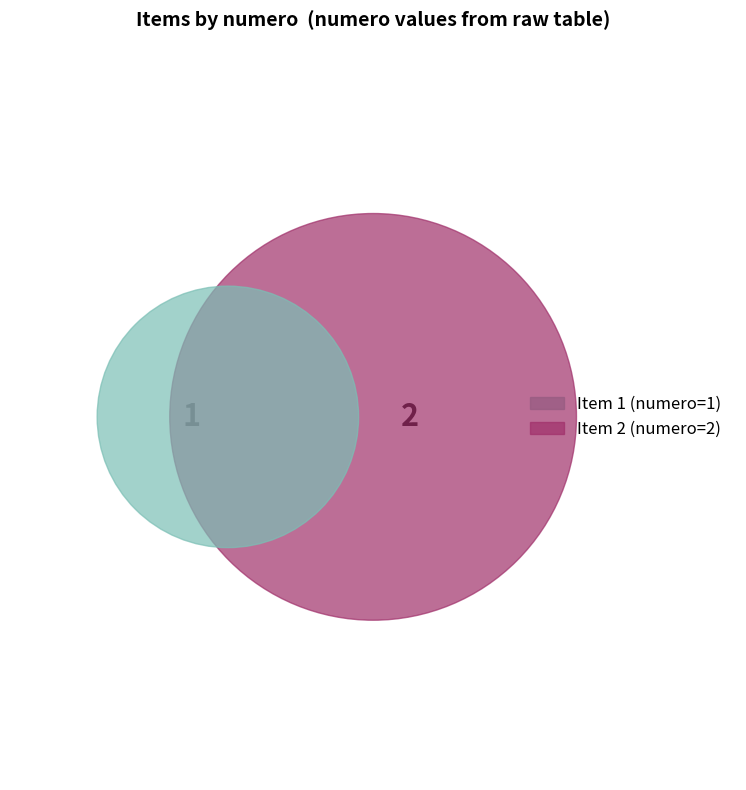

To the nearest percent, what is the difference between the largest and smallest slice percentages?

33%